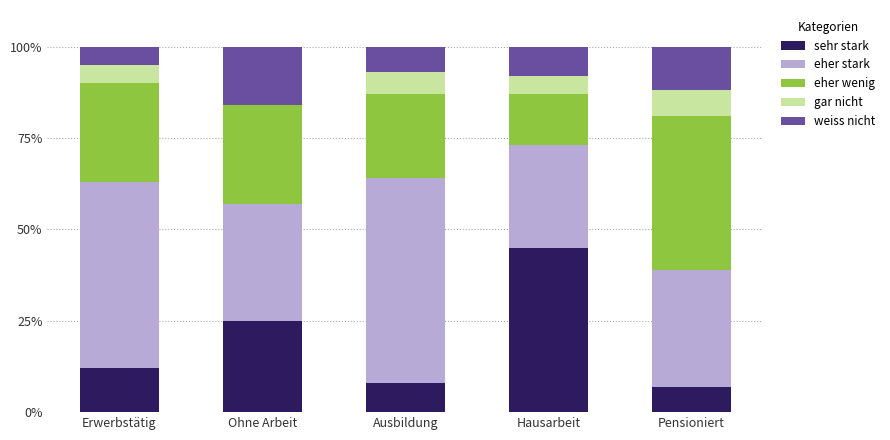

At which label does sehr stark reach its peak?

Hausarbeit